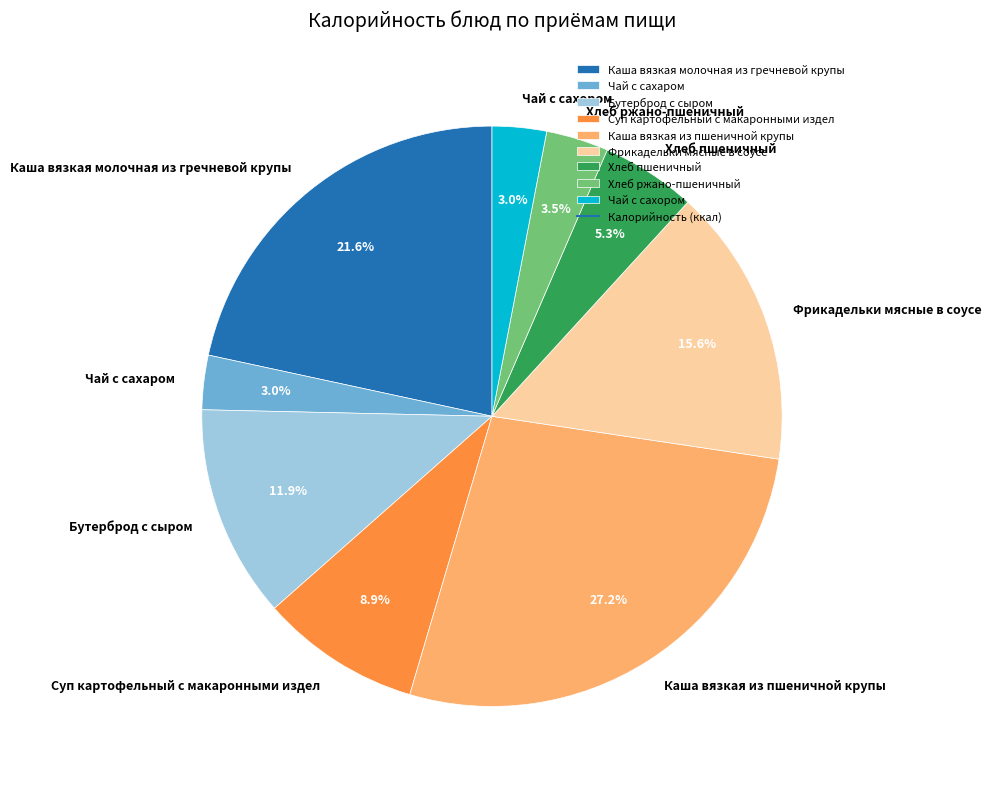

What percentage is the Каша вязкая молочная из гречневой крупы slice, to the nearest percent?

22%